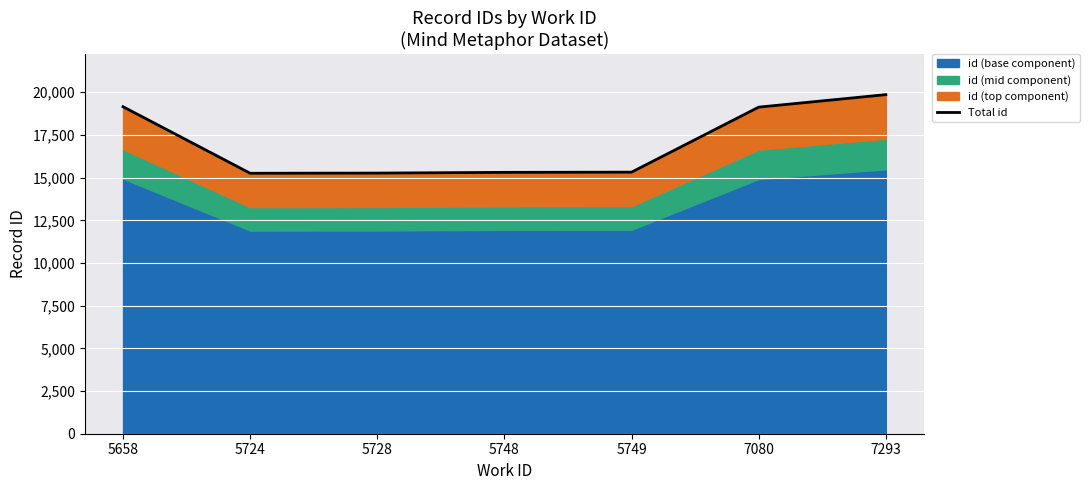

What is the difference between the maximum and minimum values?

4605.0